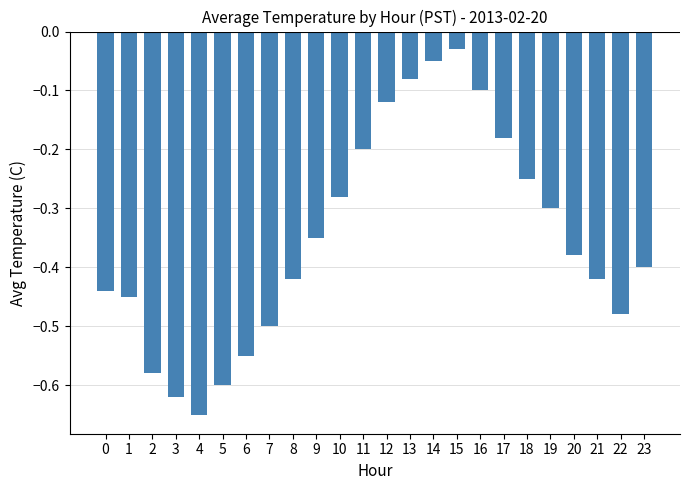

Which has a higher value, 20 or 9?

9